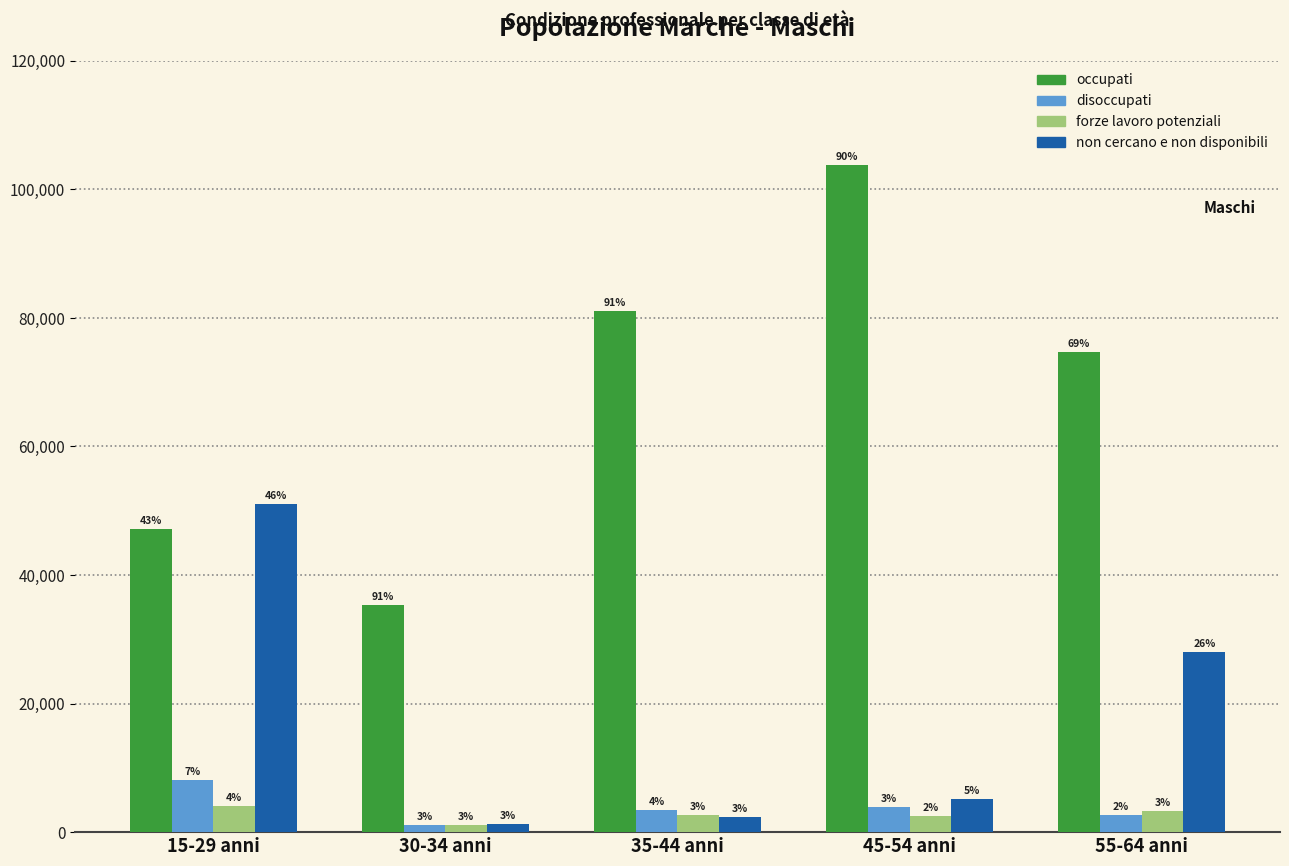

What are all the series names shown in the legend?

occupati, disoccupati, forze lavoro potenziali, non cercano e non disponibili